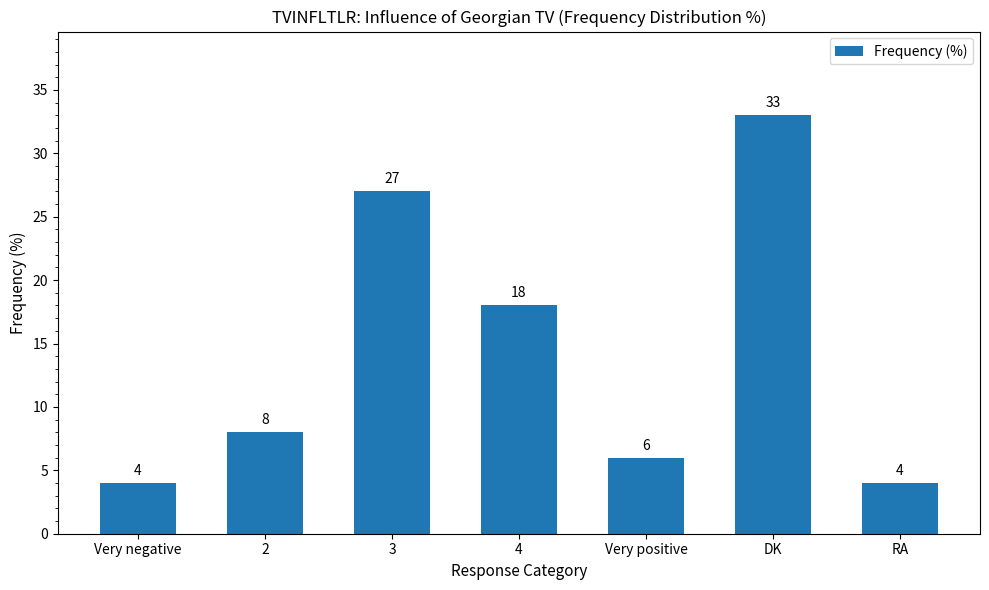

True or false: the data shows 33 at DK.

True